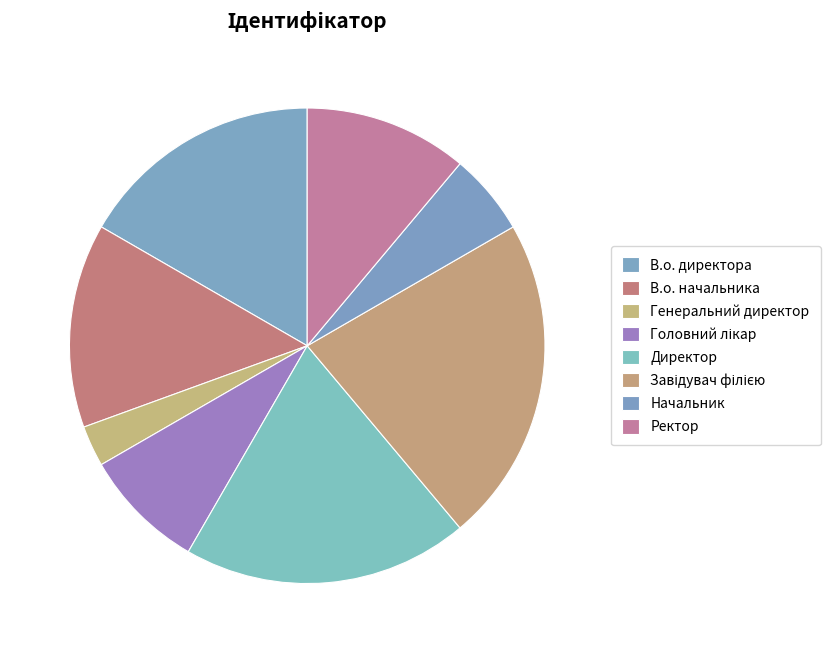

How many slices are in this pie chart?

8